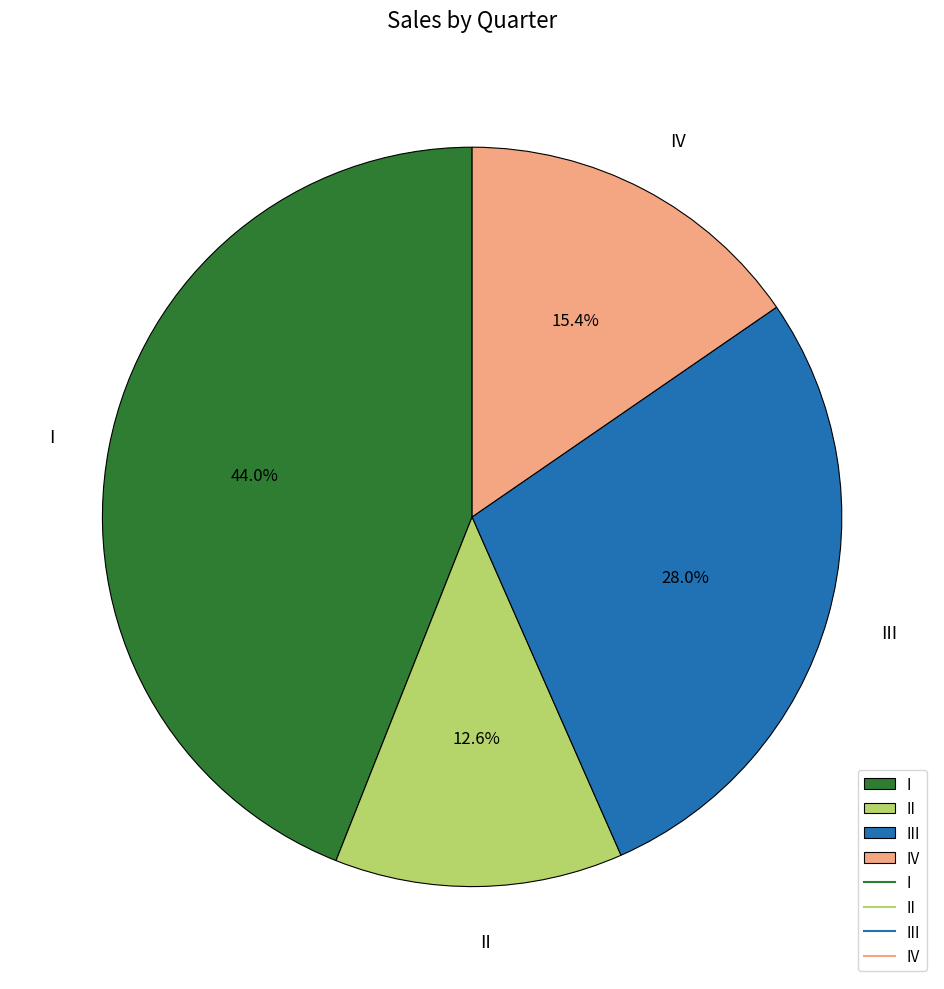

Approximately how many times larger is the value at III compared to IV?

1.8